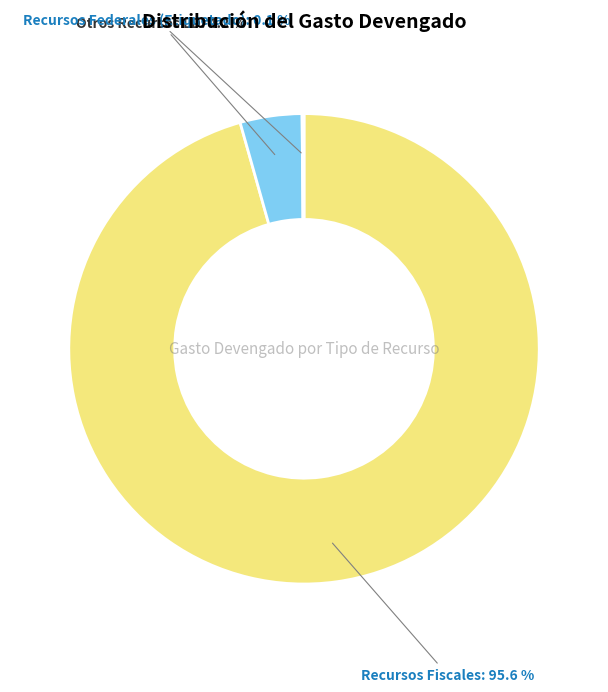

What is the largest slice in the pie chart?

Recursos Fiscales